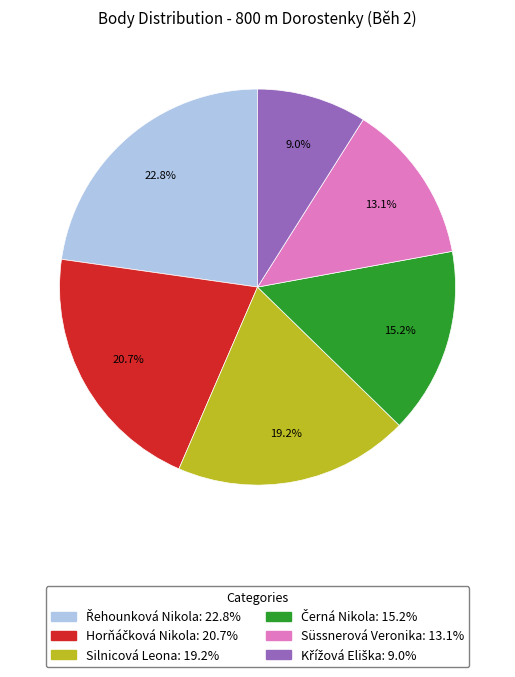

What portion of the pie excludes Silnicová Leona?

80.8%